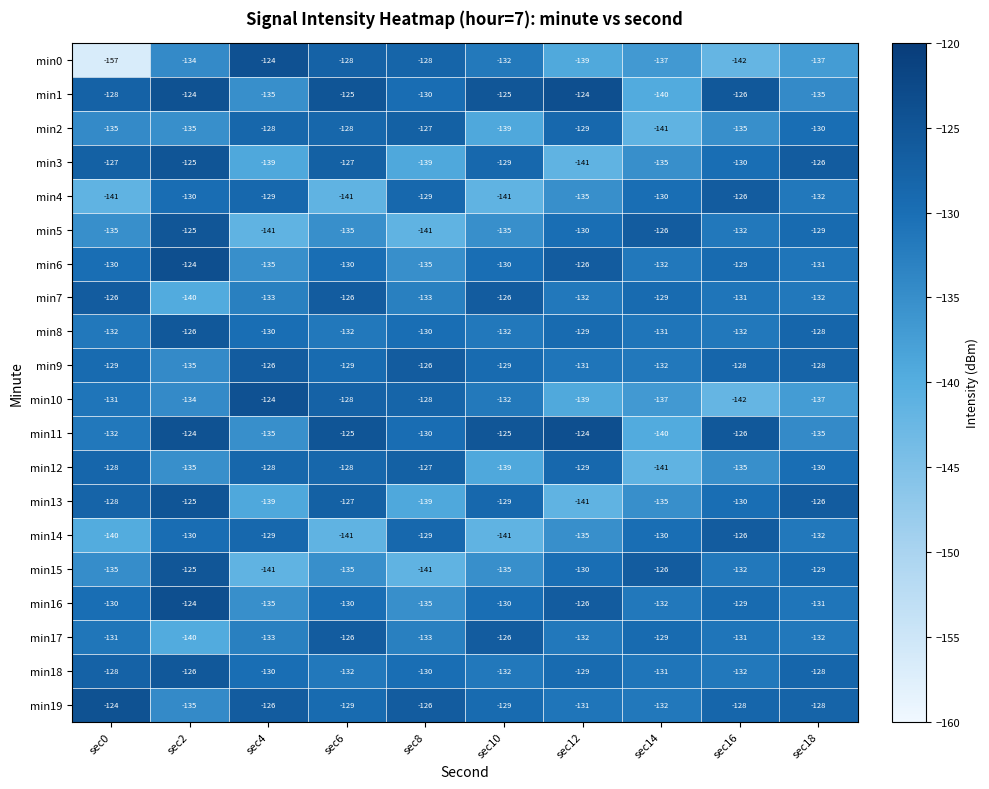

What is the difference between the min13 values at sec16 and sec12?

11